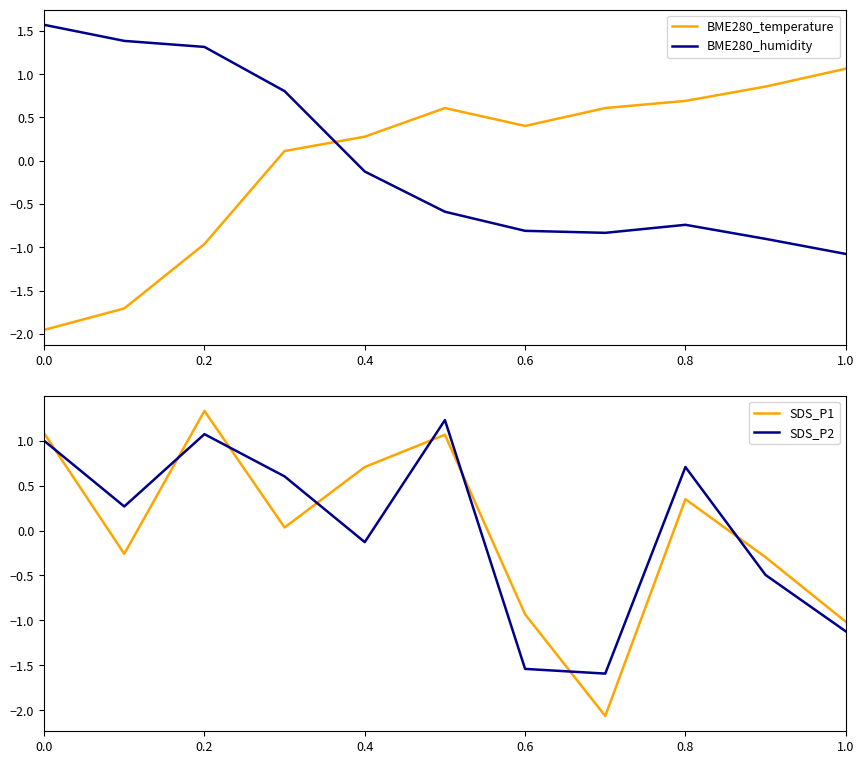

After their last crossing, which series has the higher values: BME280_humidity or BME280_temperature?

BME280_temperature